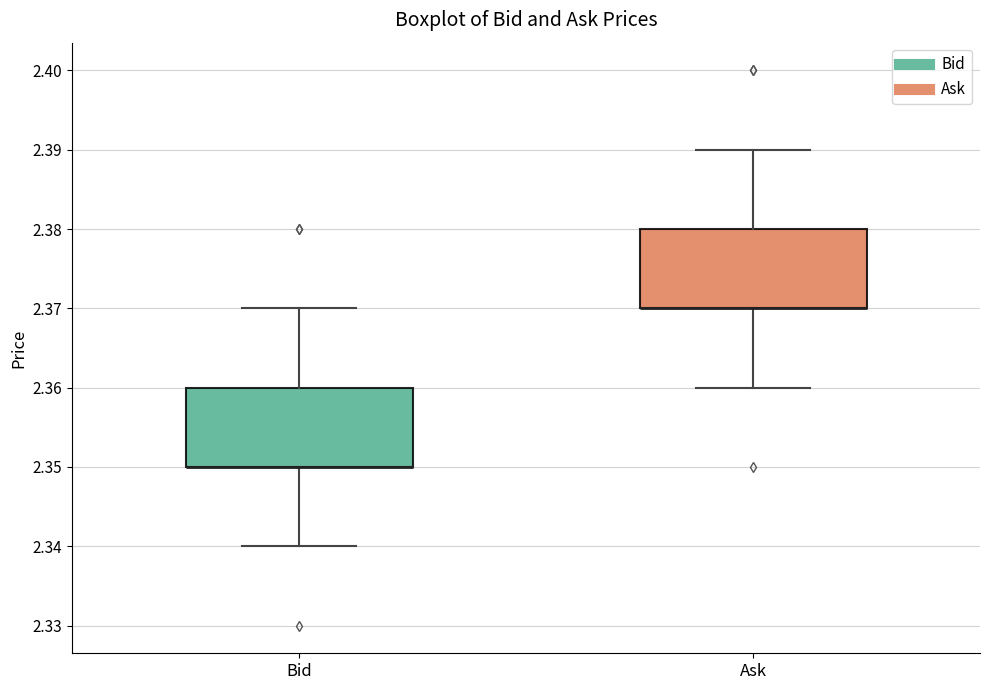

Reading left to right, read every box against the y-axis: the position of its median line, the range the box covers, and the ends of its whiskers. The values are not printed on the chart, so give them approximately, as read against the axis.

Bid: median 2.35 (drawn on the box's lower edge), box 2.35 to 2.36, whiskers 2.34 to 2.37
Ask: median 2.37 (drawn on the box's lower edge), box 2.37 to 2.38, whiskers 2.36 to 2.39